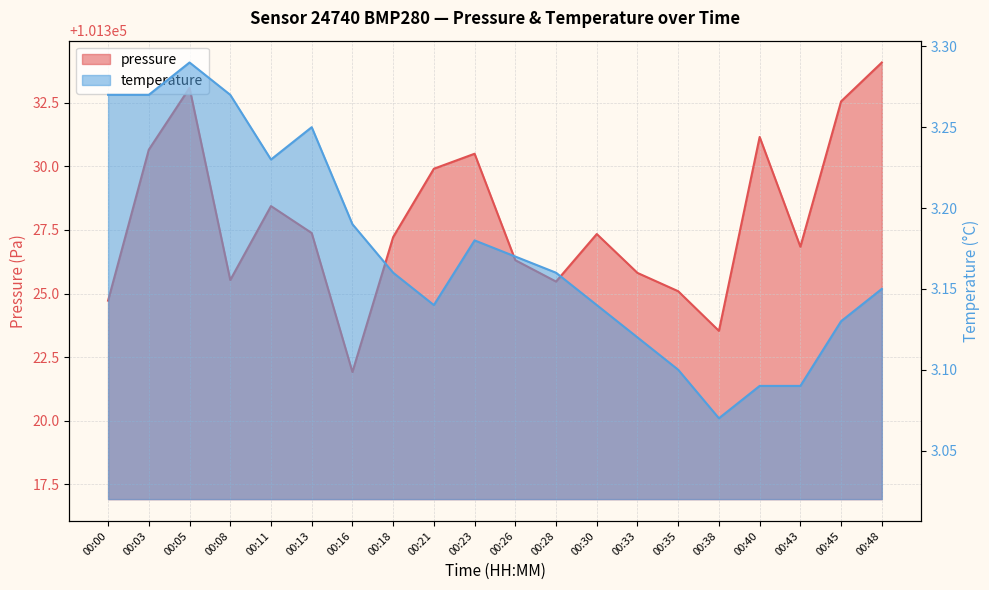

At which label does pressure reach its minimum?

00:16